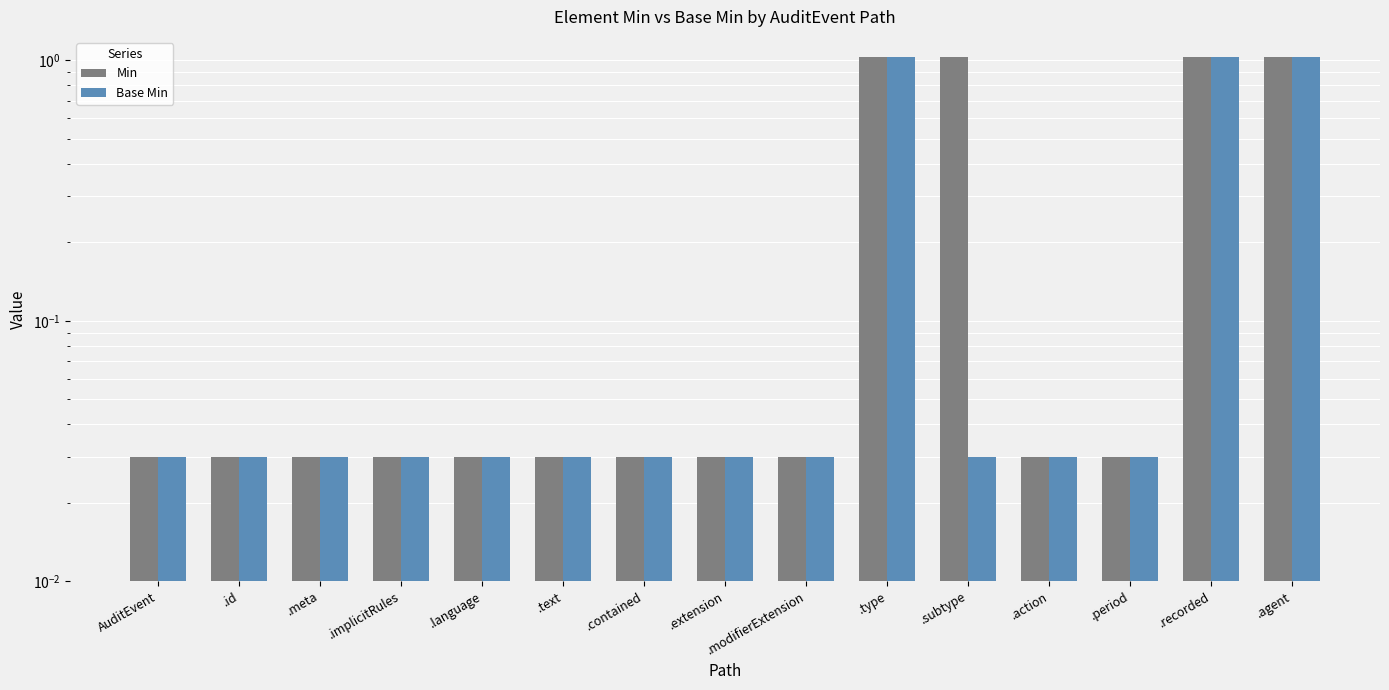

What position from the right is .contained?

9